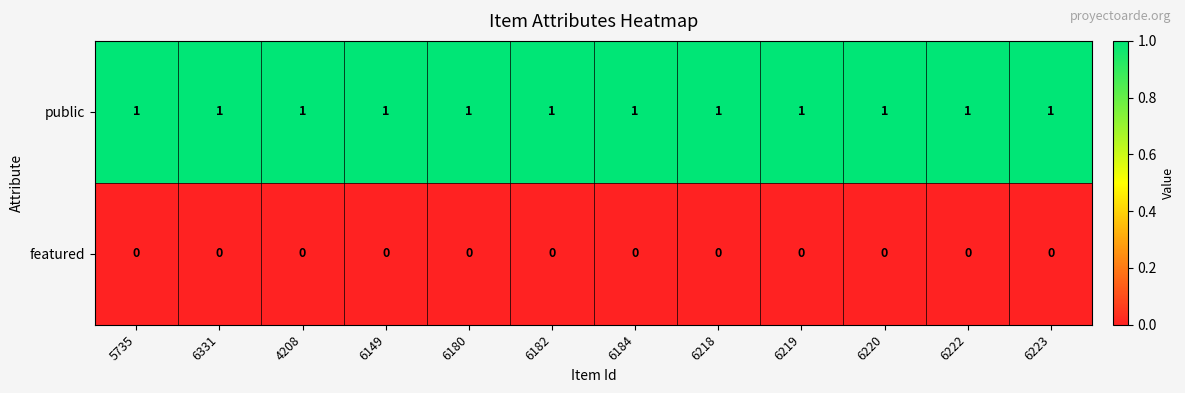

Rank the series by their maximum value, from highest to lowest.

public, featured